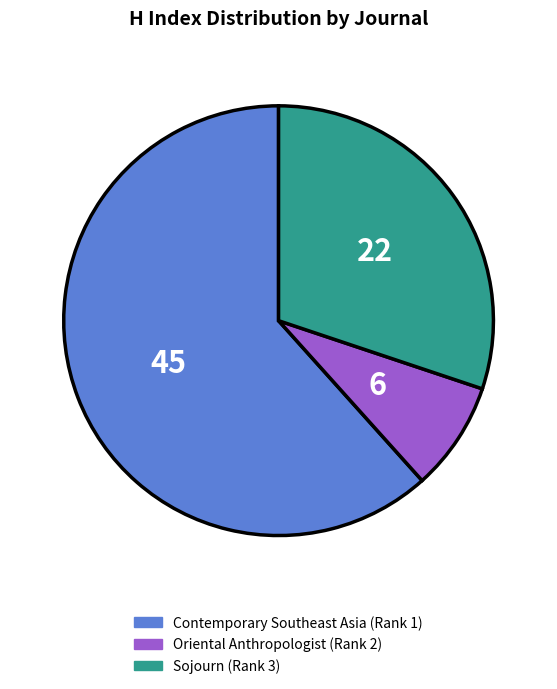

Approximately how many times larger is the value at Contemporary Southeast Asia (Rank 1) compared to Sojourn (Rank 3)?

2.0